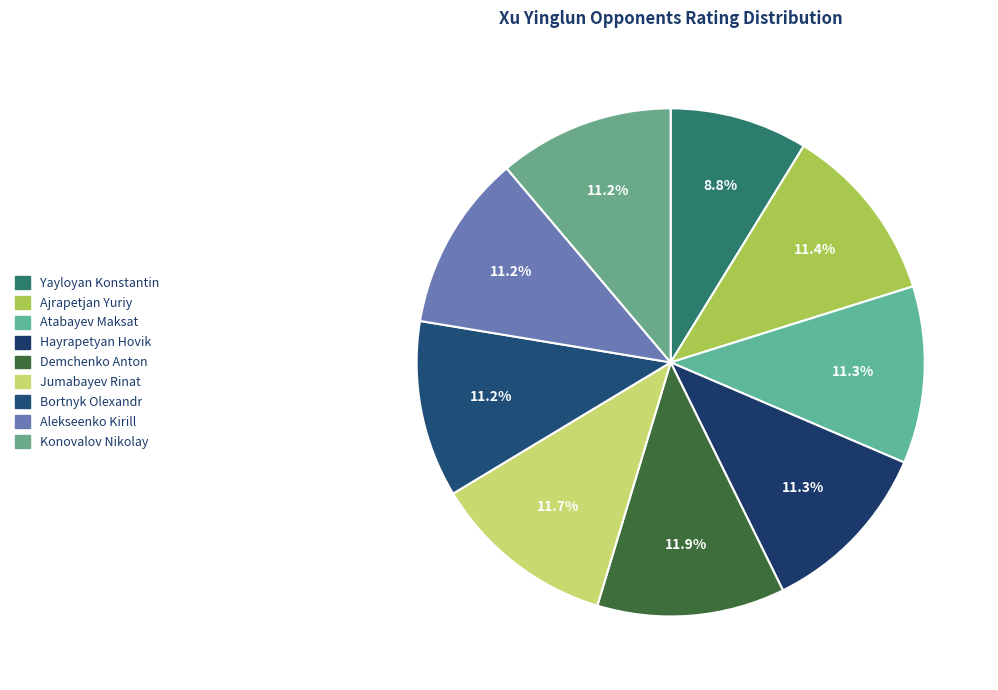

What percentage is NOT represented by Demchenko Anton?

88.1%